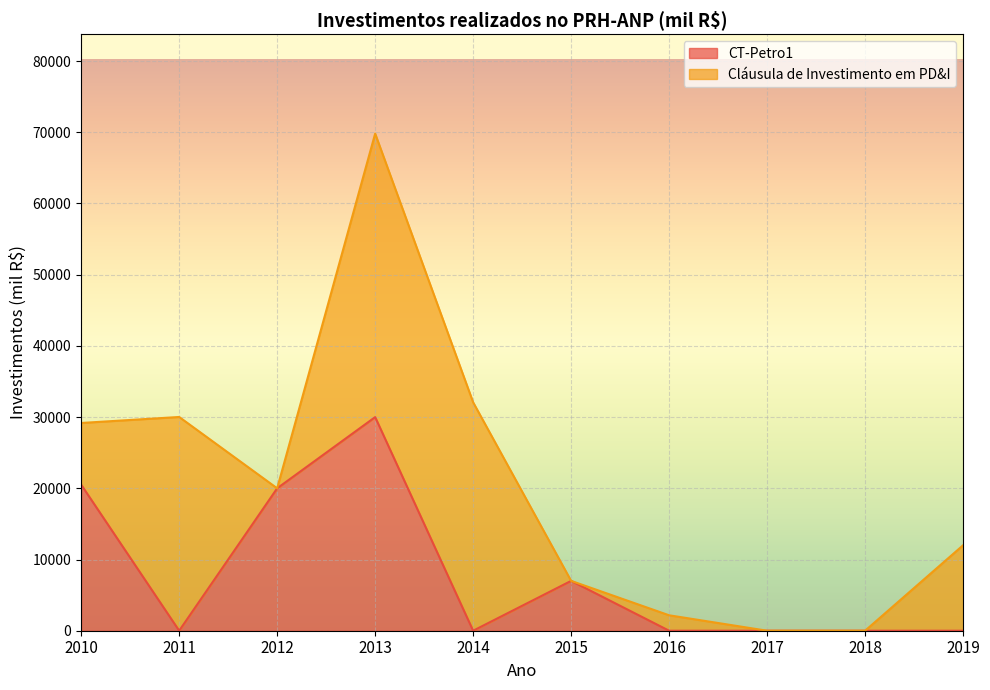

Reading left to right, extract all data points from this chart.

20500	0	20000	30000	0	7000	0	0	0	0